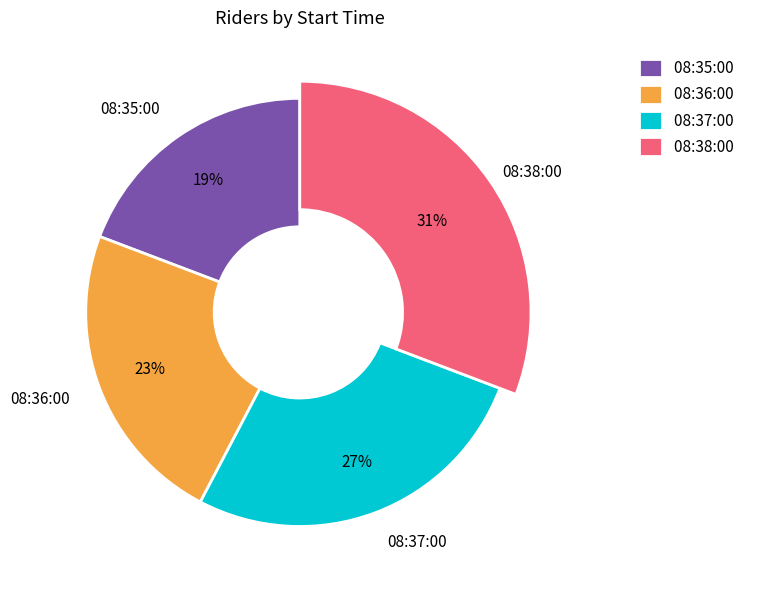

Rank the categories by value from lowest to highest.

08:35:00, 08:36:00, 08:37:00, 08:38:00